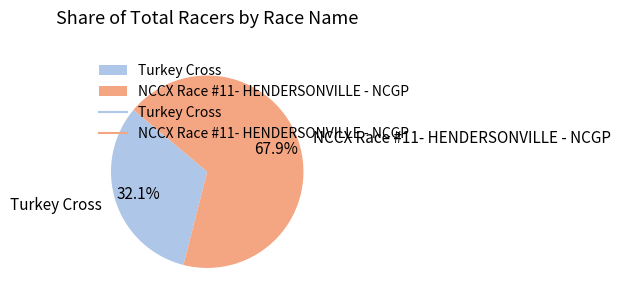

To the nearest percent, what is the average slice percentage?

50%